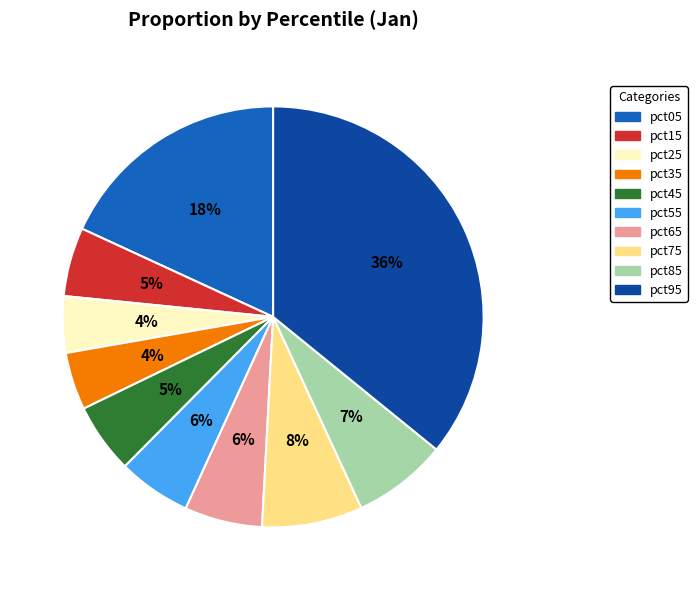

Is it true that pct75 is 8% of the pie?

True